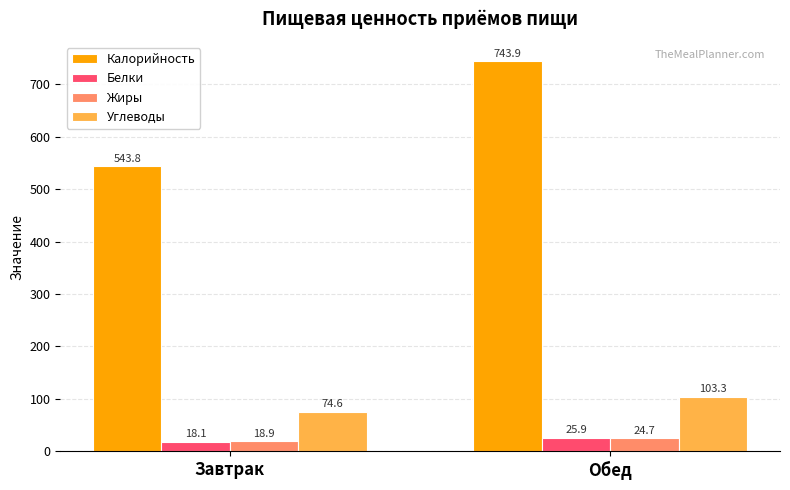

What is the label of the 1st bar from the left?

Завтрак